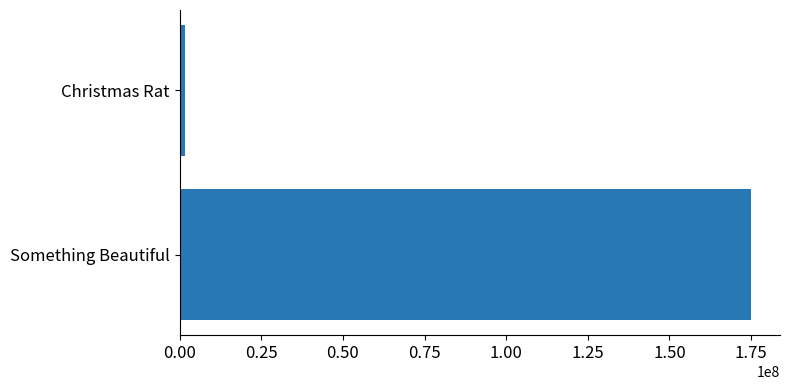

Are the bars grouped side by side (vs. stacked)?

No